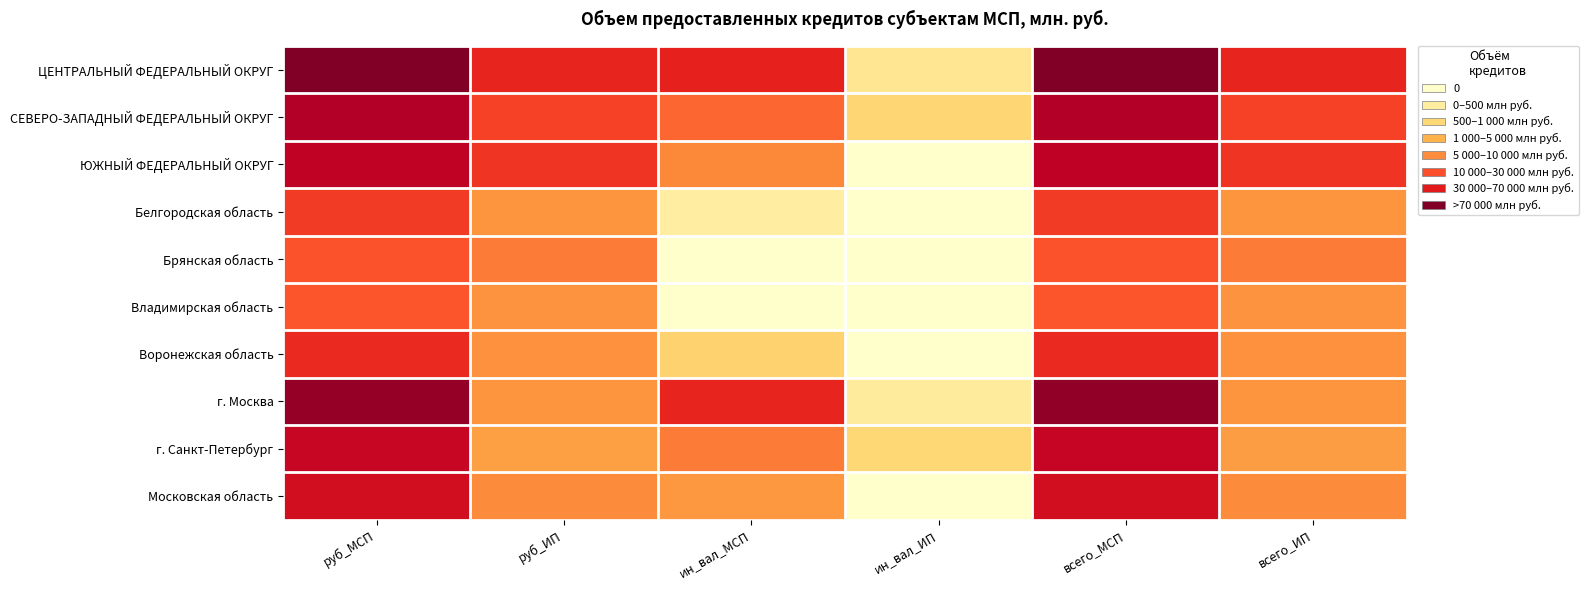

How many data points does each series have?

6